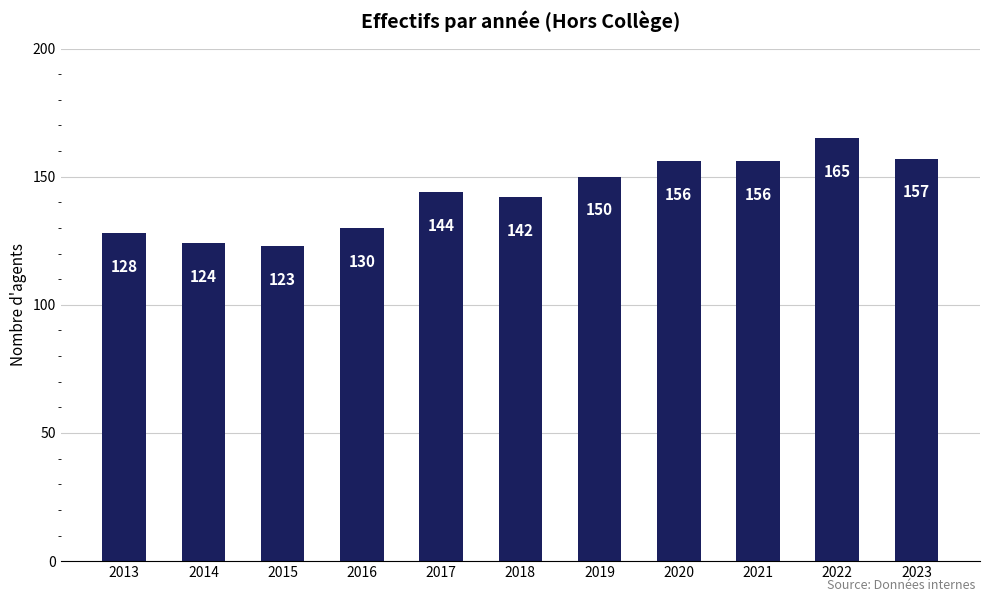

What is the change in value from 2021 to 2022?

+9